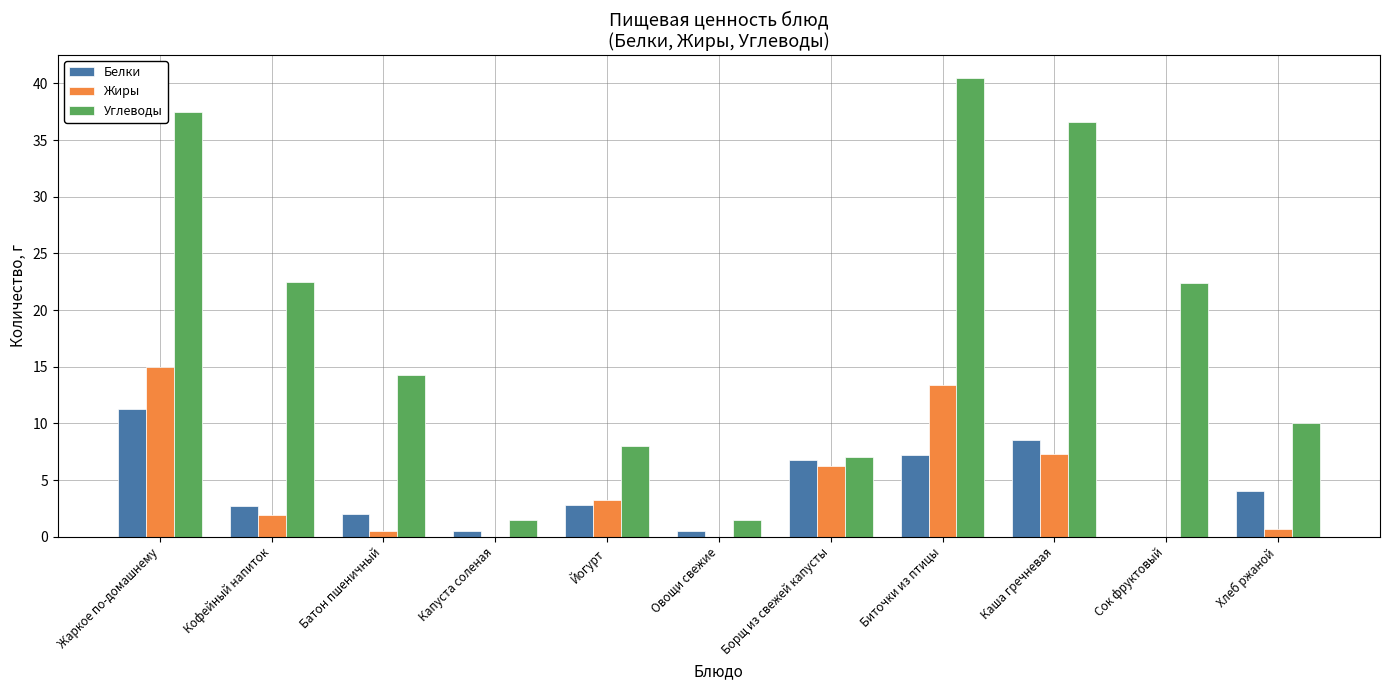

How many data points in Углеводы are above 14?

6